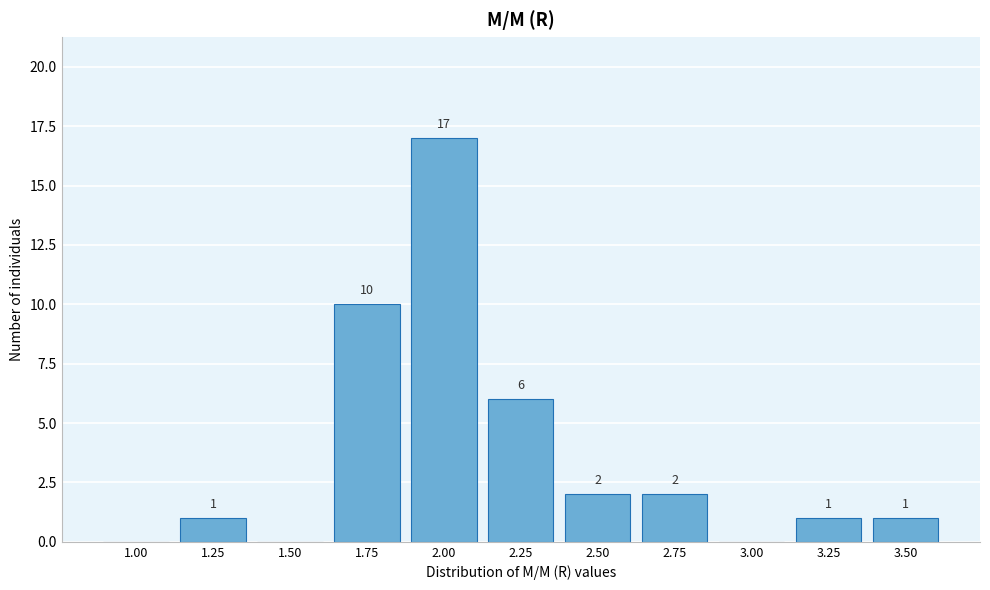

Reading left to right, transcribe all the data shown in this chart.

1.00=0	1.25=1	1.50=0	1.75=10	2.00=17	2.25=6	2.50=2	2.75=2	3.00=0	3.25=1	3.50=1